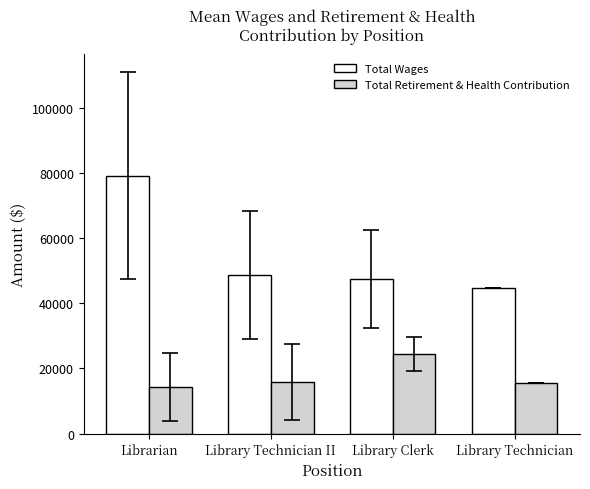

What value does the Total Wages series have at Library Technician II?

48584.6